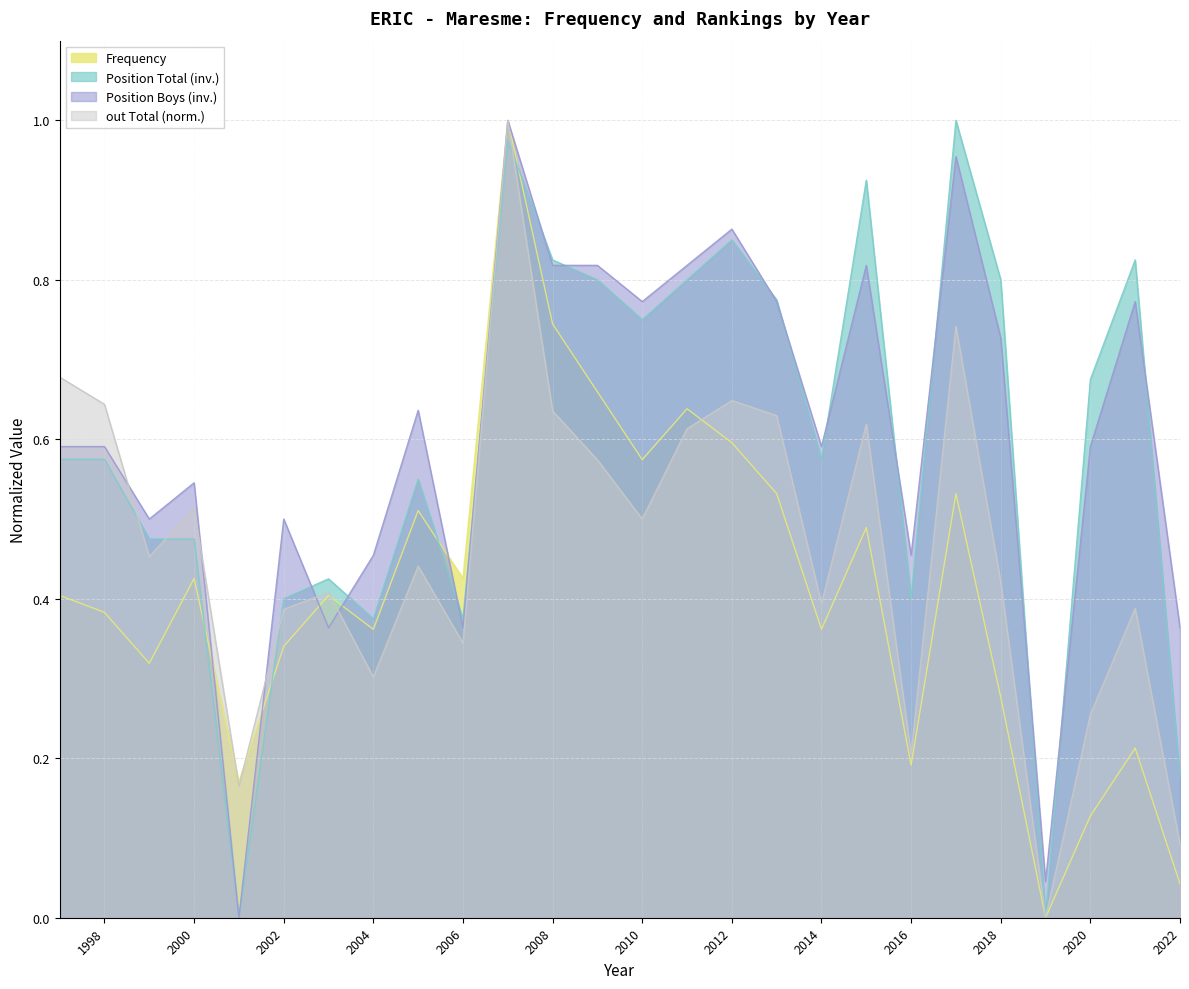

What is the difference between the highest and lowest values at 2004?

0.2